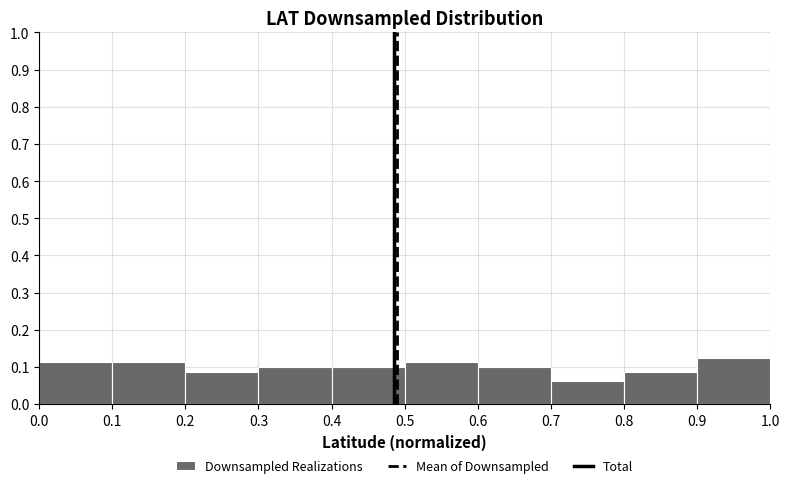

Reading left to right, transcribe this chart: for each bar, give the range it covers on the x-axis and its height. The values are not printed on the chart, so give them approximately, as read against the axis.

0.0 to 0.1: 0.11
0.1 to 0.2: 0.11
0.2 to 0.3: 0.09
0.3 to 0.4: 0.10
0.4 to 0.5: 0.10
0.5 to 0.6: 0.11
0.6 to 0.7: 0.10
0.7 to 0.8: 0.06
0.8 to 0.9: 0.09
0.9 to 1.0: 0.13